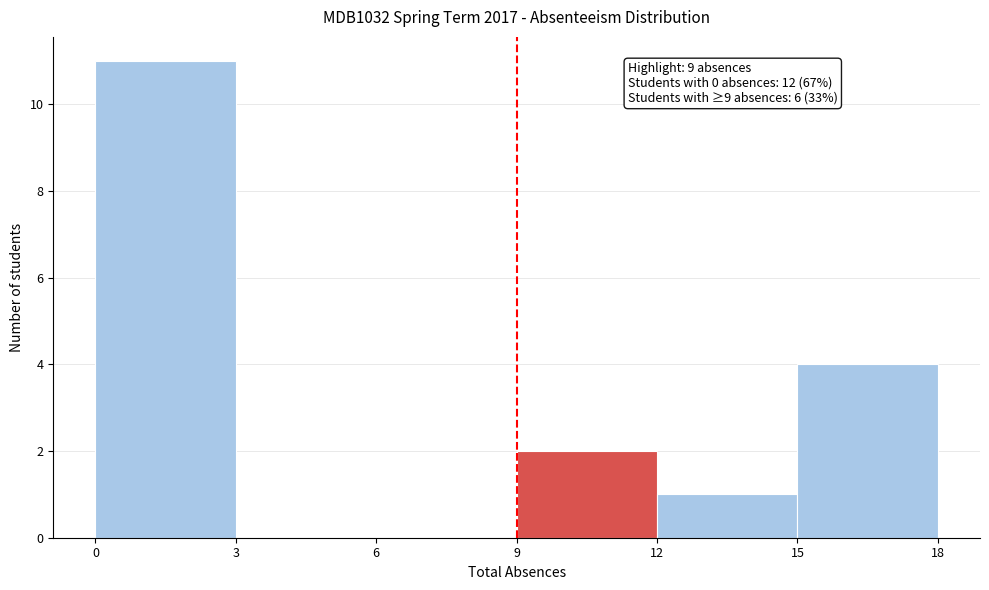

Which range on the x-axis has the tallest bar?

0 to 3